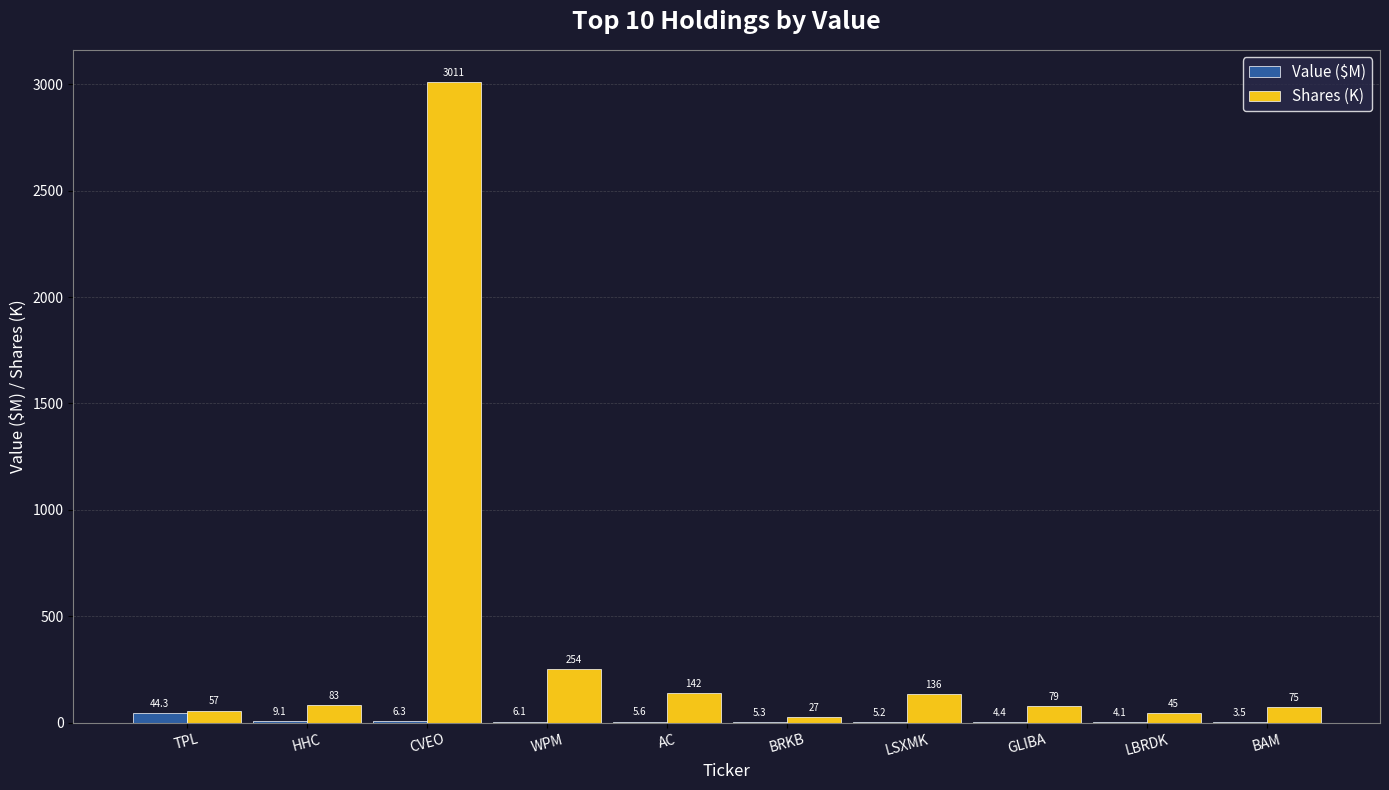

Is the value of Value ($M) at BRKB greater than the value of Shares (K) at BAM?

No